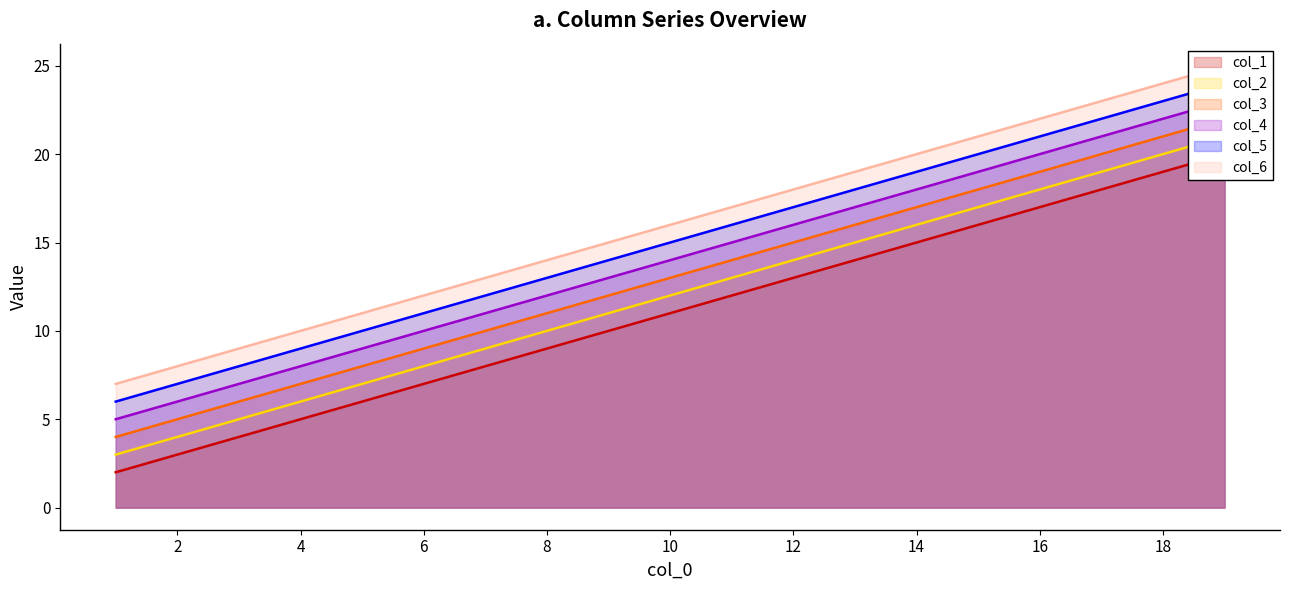

List the series in order of their peak value, lowest first.

col_1, col_2, col_3, col_4, col_5, col_6